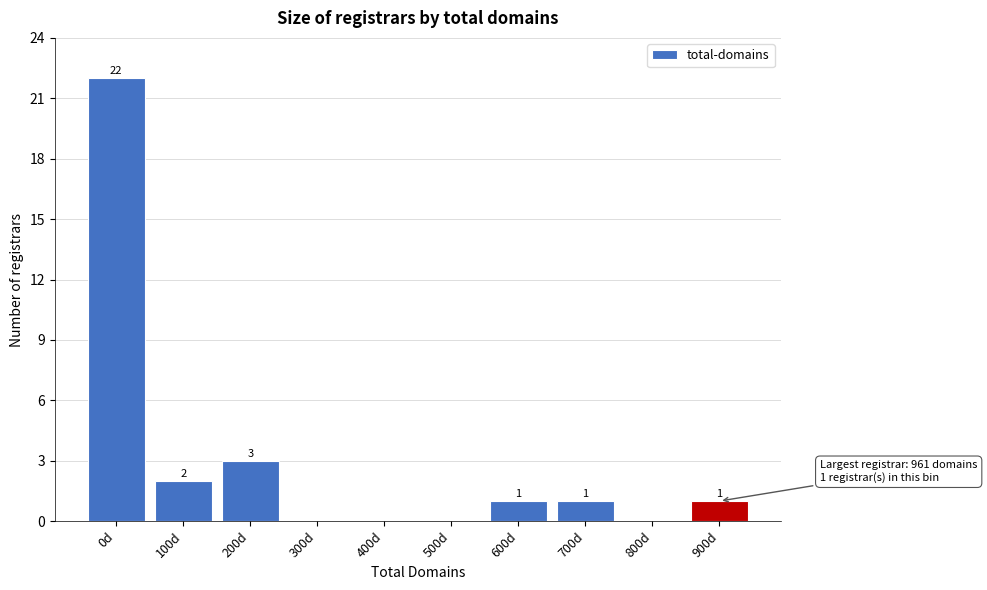

Reading left to right, transcribe all the data shown in this chart.

0d=22	100d=2	200d=3	300d=0	400d=0	500d=0	600d=1	700d=1	800d=0	900d=1